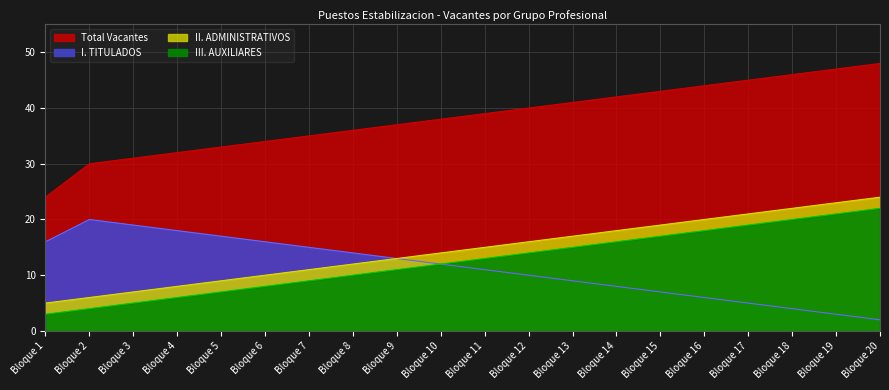

At which label does I. TITULADOS reach its minimum?

Bloque 20